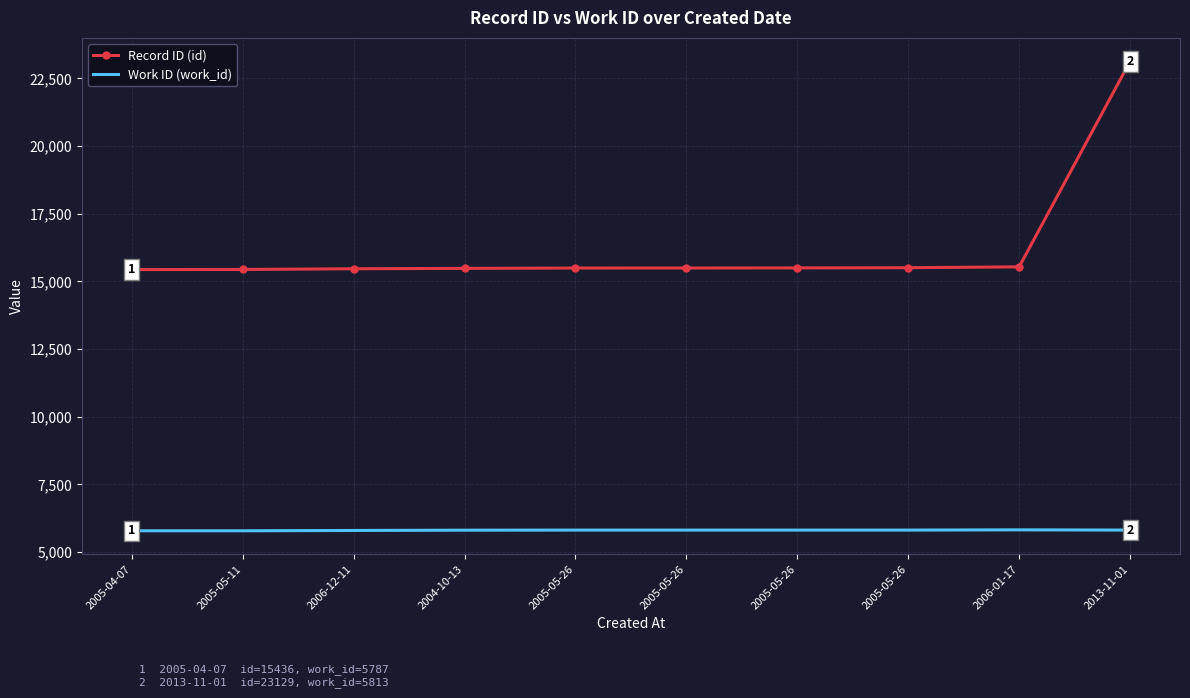

Which series has the largest total across all categories?

Record ID (id)